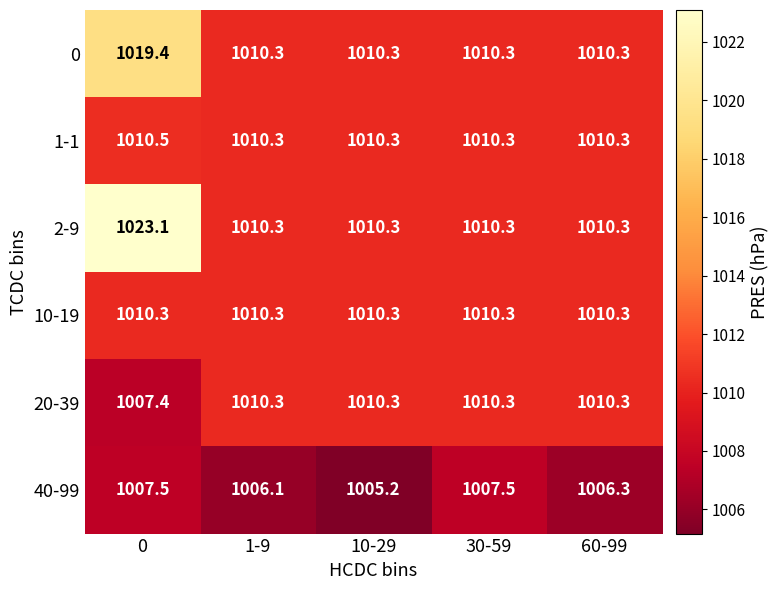

Reading right to left, list all the values displayed in this chart.

0: 60-99=1010.3	30-59=1010.3	10-29=1010.3	1-9=1010.3	0=1019.4
1-1: 60-99=1010.3	30-59=1010.3	10-29=1010.3	1-9=1010.3	0=1010.5
2-9: 60-99=1010.3	30-59=1010.3	10-29=1010.3	1-9=1010.3	0=1023.1
10-19: 60-99=1010.3	30-59=1010.3	10-29=1010.3	1-9=1010.3	0=1010.3
20-39: 60-99=1010.3	30-59=1010.3	10-29=1010.3	1-9=1010.3	0=1007.4
40-99: 60-99=1006.3	30-59=1007.5	10-29=1005.2	1-9=1006.1	0=1007.5